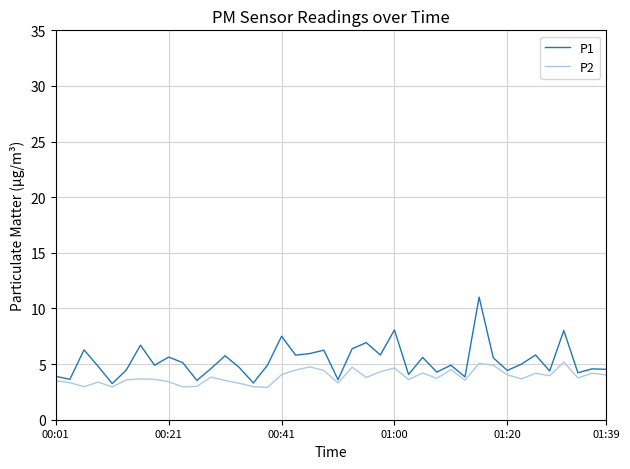

What is the difference between the maximum and minimum values in the P1 series?

7.8